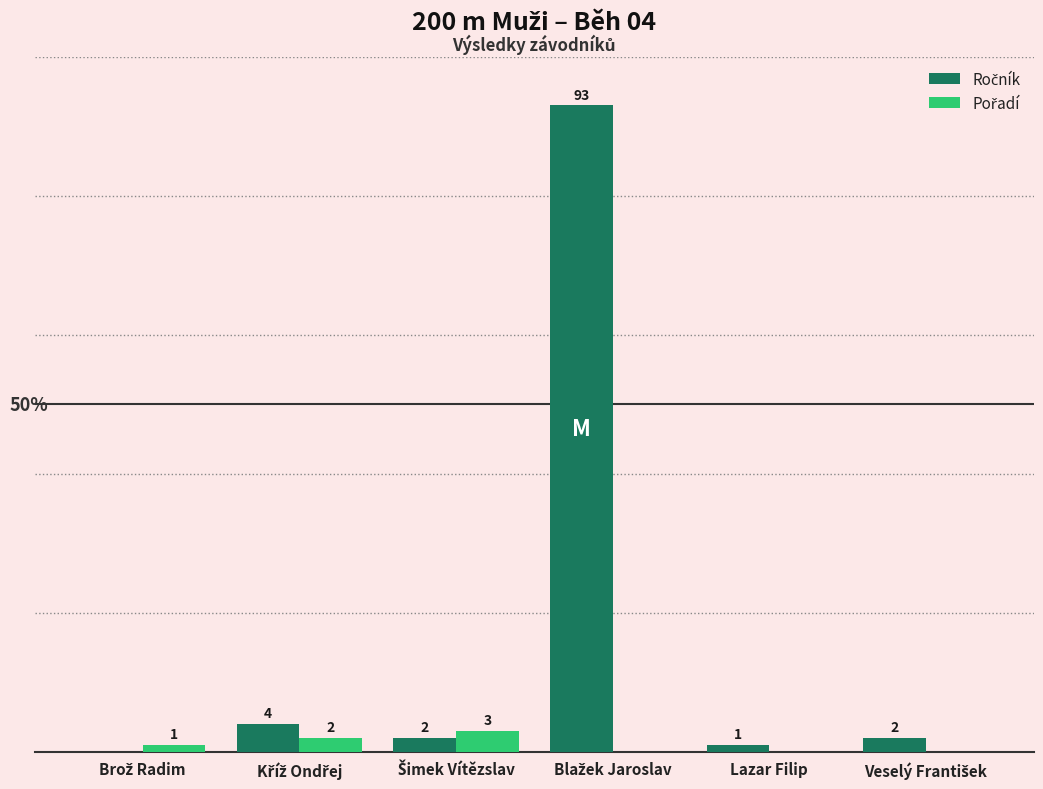

At which category is the sum across all series the highest?

Blažek Jaroslav